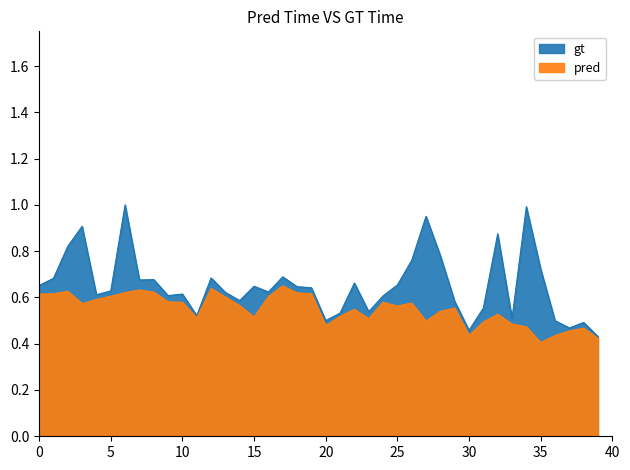

Reading left to right, transcribe all the data shown in this chart.

P1: 0.7	0.7	0.8	0.9	0.6	0.6	1.0	0.7	0.7	0.6	0.6	0.5	0.7	0.6	0.6	0.6	0.6	0.7	0.6	0.6	0.5	0.5	0.7	0.5	0.6	0.7	0.8	1.0	0.8	0.6	0.5	0.6	0.9	0.5	1.0	0.7	0.5	0.5	0.5	0.4
P2: 0.6	0.6	0.6	0.6	0.6	0.6	0.6	0.6	0.6	0.6	0.6	0.5	0.6	0.6	0.6	0.5	0.6	0.7	0.6	0.6	0.5	0.5	0.5	0.5	0.6	0.6	0.6	0.5	0.5	0.6	0.4	0.5	0.5	0.5	0.5	0.4	0.4	0.5	0.5	0.4